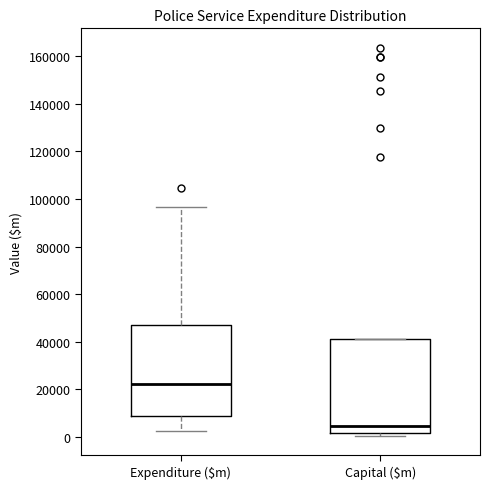

Where does the upper whisker of the box for Expenditure ($m) end on the y-axis? The values are not printed on the chart, so give them approximately, as read against the axis.

96000